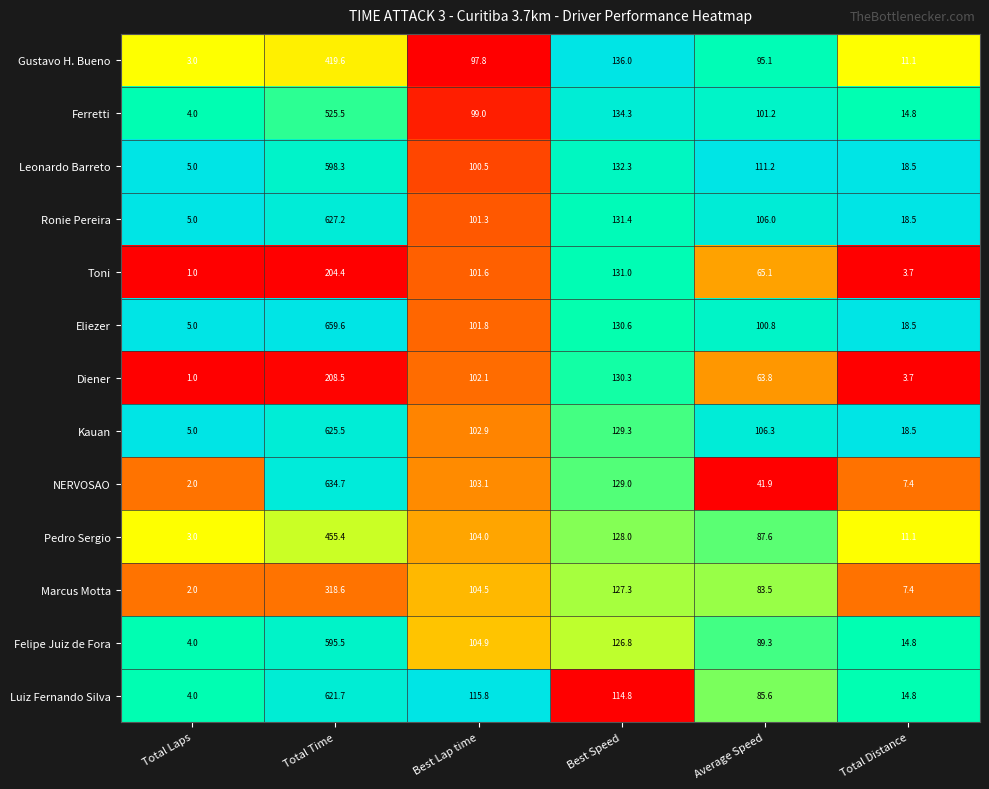

What is the difference between the highest and lowest values at Total Time?

455.2